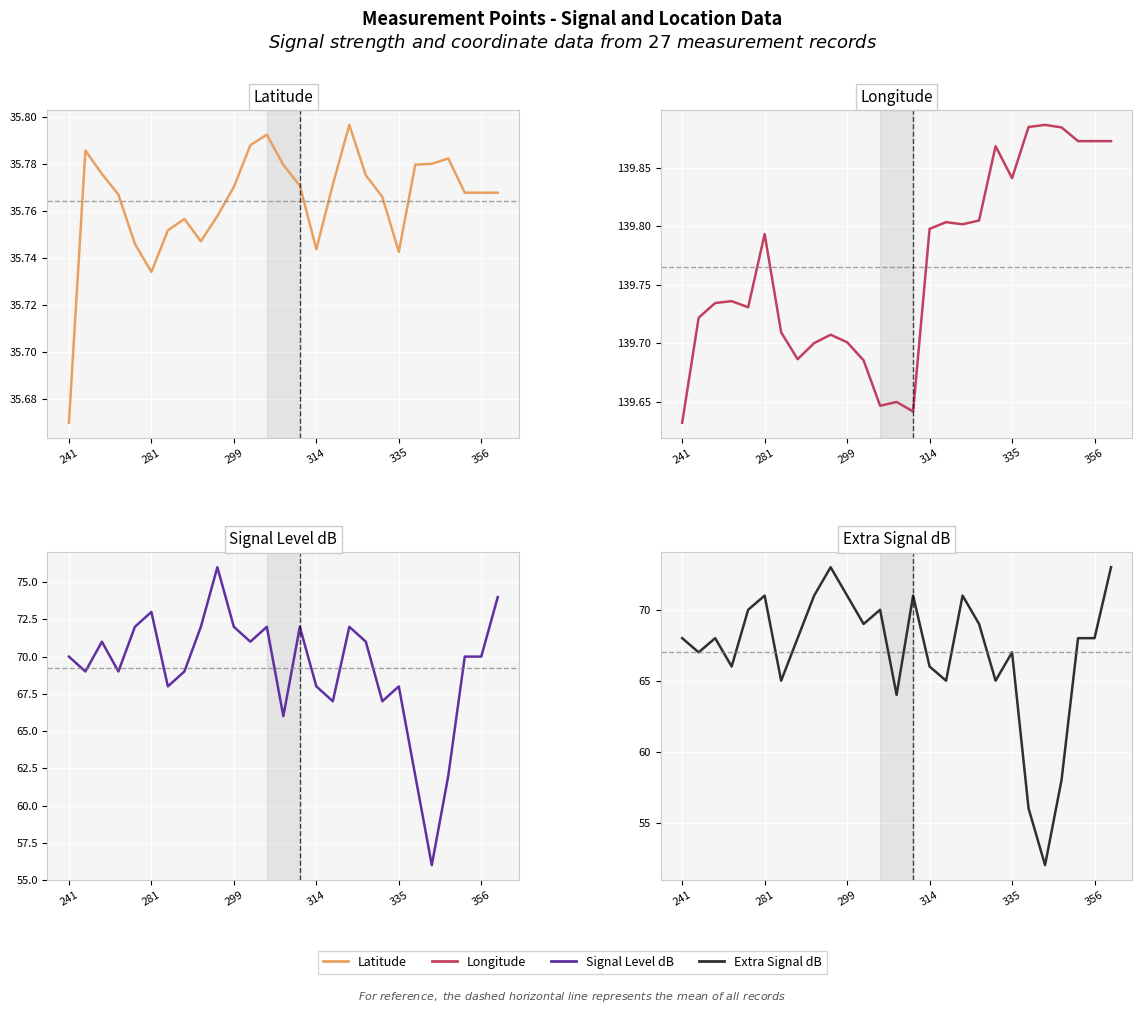

Is it true that Signal Level dB equals 23.5 at 22?

False